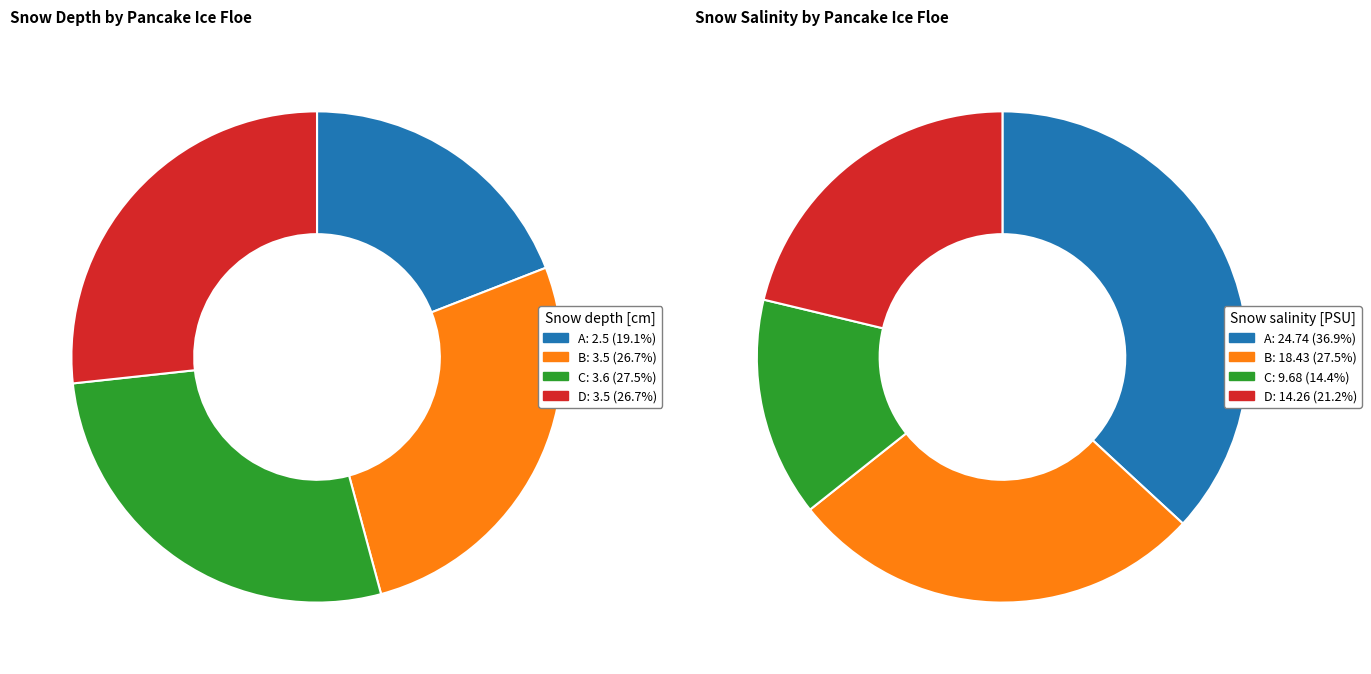

True or false: C accounts for 15% of the total.

False